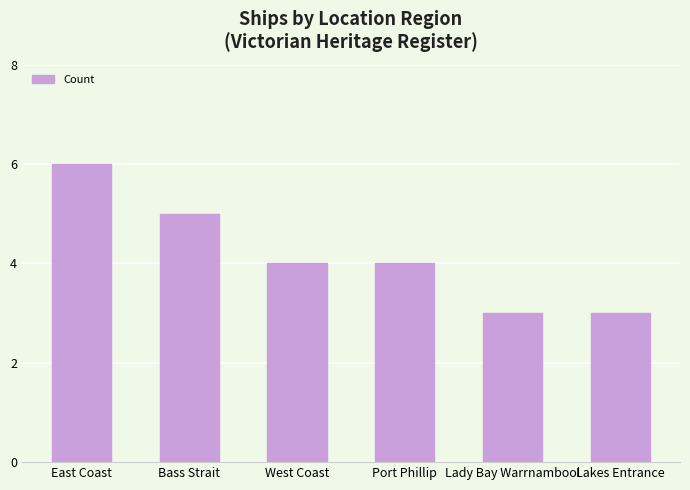

How many distinct data groups are displayed?

1